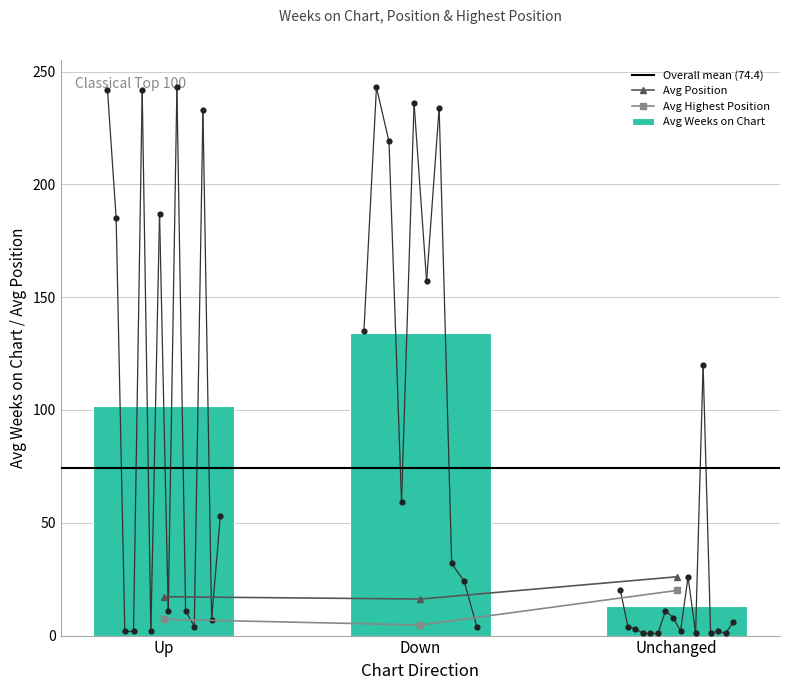

Which series has the largest Y range (max minus min)?

avg_weeks_on_chart